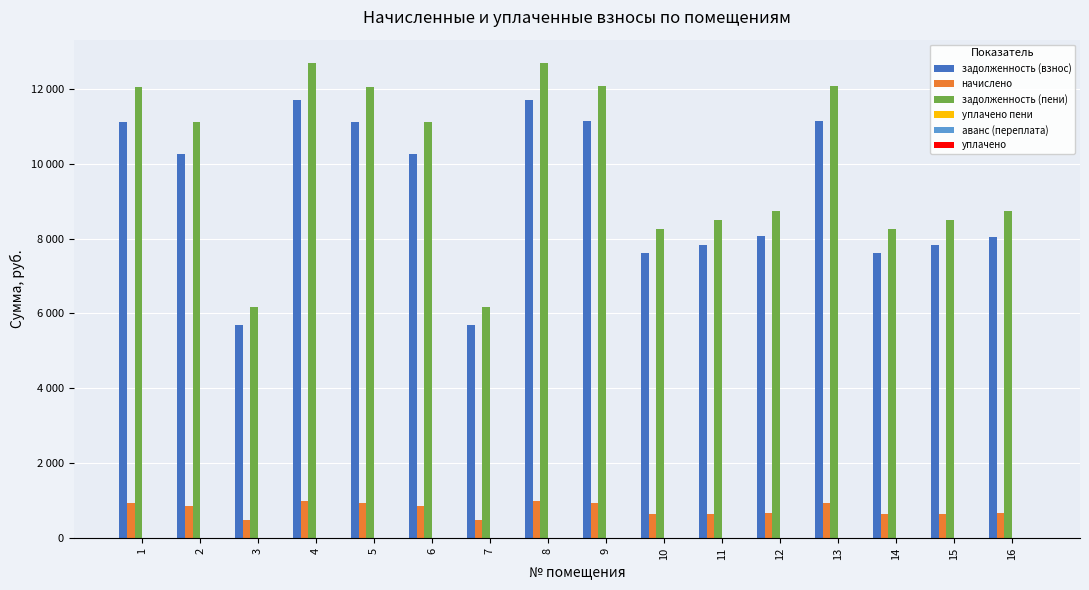

Are the bars horizontal?

No